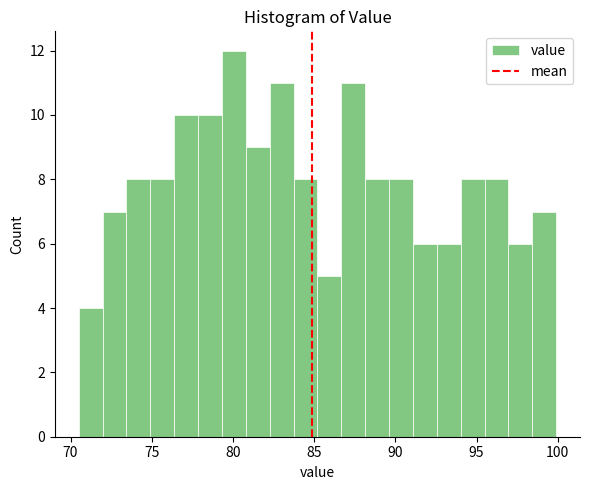

Around what value on the x-axis is the tallest bar? Give the approximate position of its centre, as read against the axis.

80.0